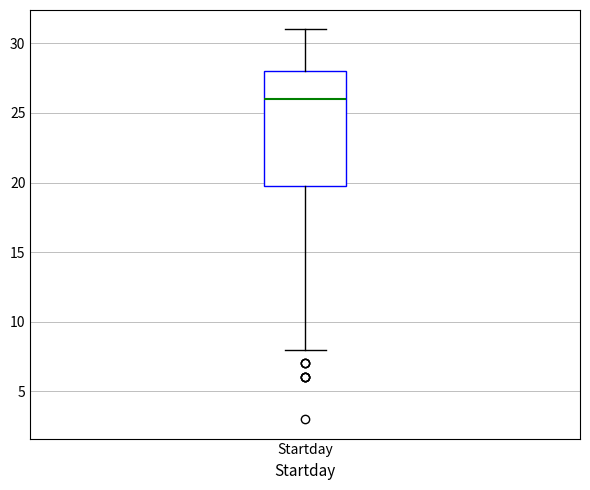

Read this box plot against the y-axis: the position of the median line, the range covered by the box, and the ends of both whiskers. The values are not printed on the chart, so give them approximately, as read against the axis.

median 26, box 20 to 28, whiskers 8 to 31